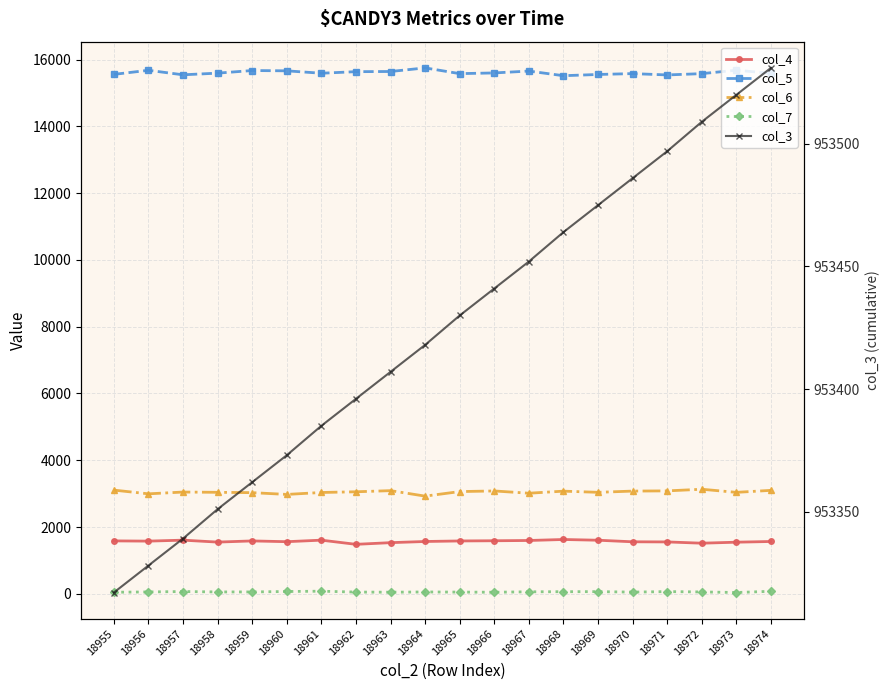

Reading right to left, extract all data points from this chart.

col_4: 18974=1566	18973=1545	18972=1515	18971=1553	18970=1557	18969=1604	18968=1626	18967=1596	18966=1588	18965=1582	18964=1566	18963=1531	18962=1481	18961=1606	18960=1560	18959=1583	18958=1548	18957=1606	18956=1577	18955=1584
col_5: 18974=15590	18973=15684	18972=15581	18971=15542	18970=15582	18969=15556	18968=15519	18967=15658	18966=15602	18965=15581	18964=15753	18963=15645	18962=15640	18961=15593	18960=15665	18959=15674	18958=15596	18957=15546	18956=15681	18955=15559
col_6: 18974=3098	18973=3038	18972=3131	18971=3082	18970=3076	18969=3039	18968=3074	18967=3012	18966=3080	18965=3061	18964=2925	18963=3089	18962=3055	18961=3034	18960=2976	18959=3029	18958=3039	18957=3047	18956=2994	18955=3105
col_7: 18974=74	18973=38	18972=55	18971=65	18970=50	18969=64	18968=62	18967=59	18966=46	18965=50	18964=54	18963=47	18962=51	18961=77	18960=68	18959=55	18958=55	18957=67	18956=55	18955=46
col_3: 18974=953531	18973=953520	18972=953509	18971=953497	18970=953486	18969=953475	18968=953464	18967=953452	18966=953441	18965=953430	18964=953418	18963=953407	18962=953396	18961=953385	18960=953373	18959=953362	18958=953351	18957=953339	18956=953328	18955=953317